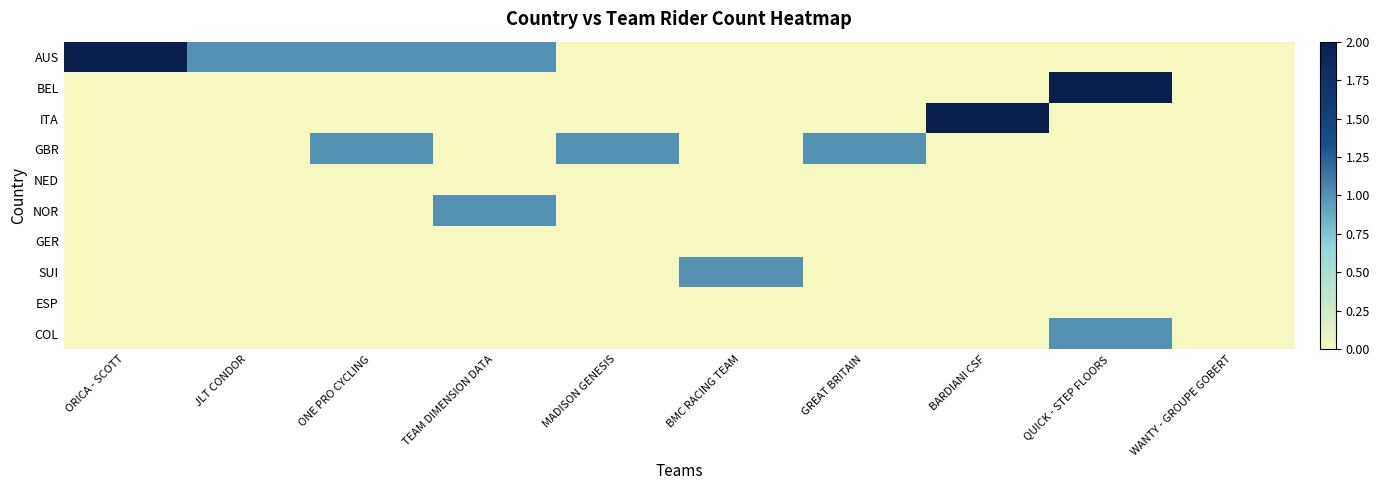

What is the maximum value shown in the chart?

2